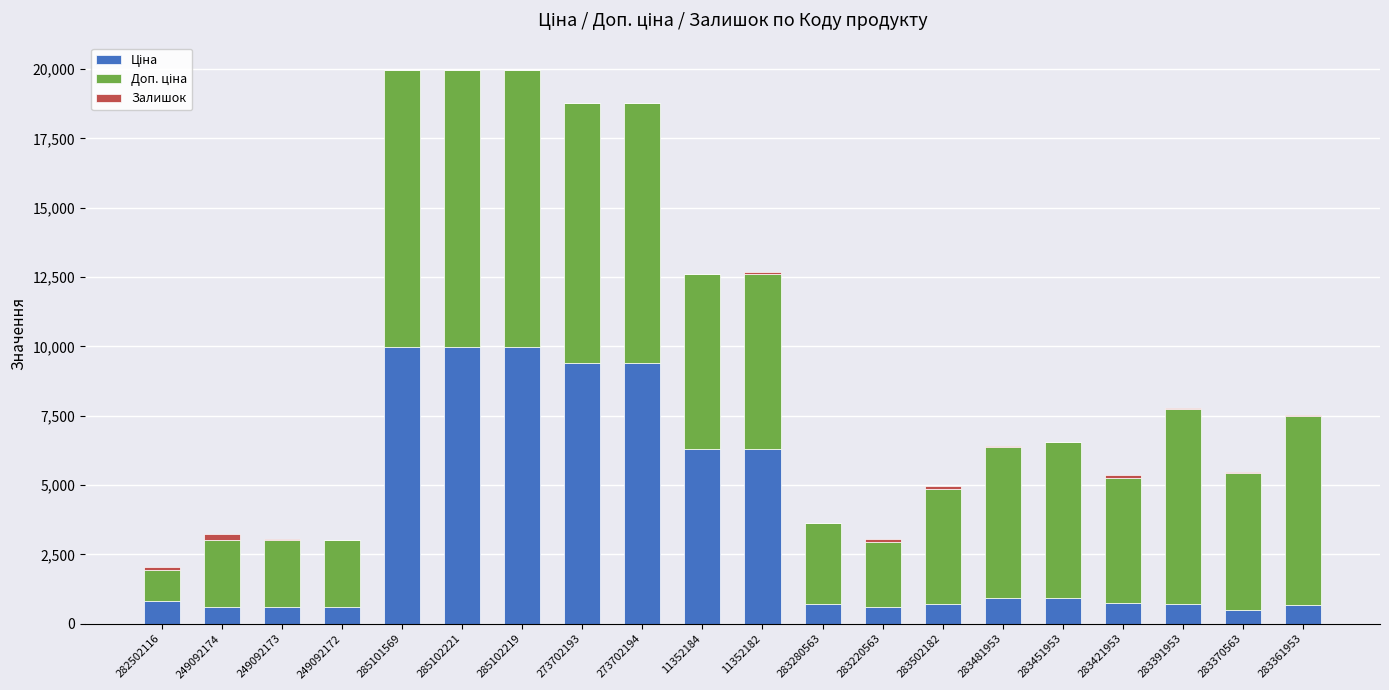

Are the bars horizontal?

No